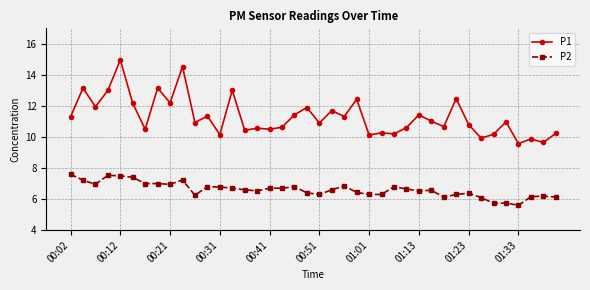

How many lines are shown in the chart?

2